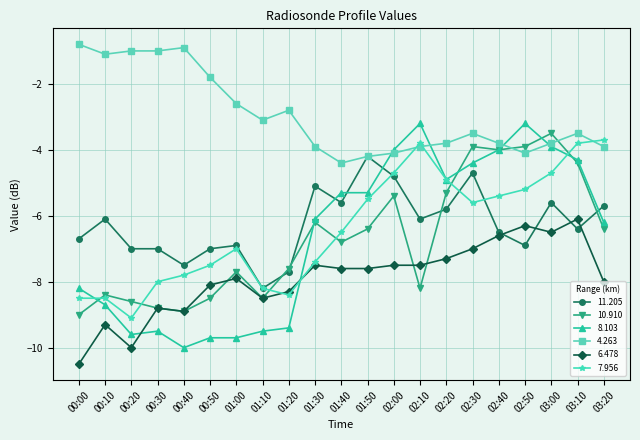

What is the value of the 11.205 point at the 20th from the left?

-6.4